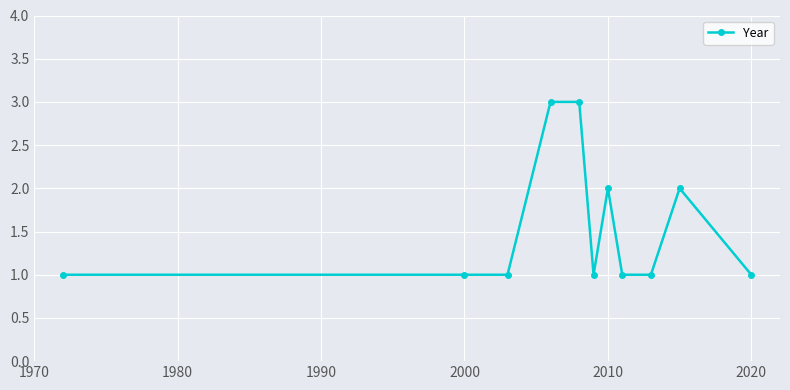

What is the maximum value shown in the chart?

3